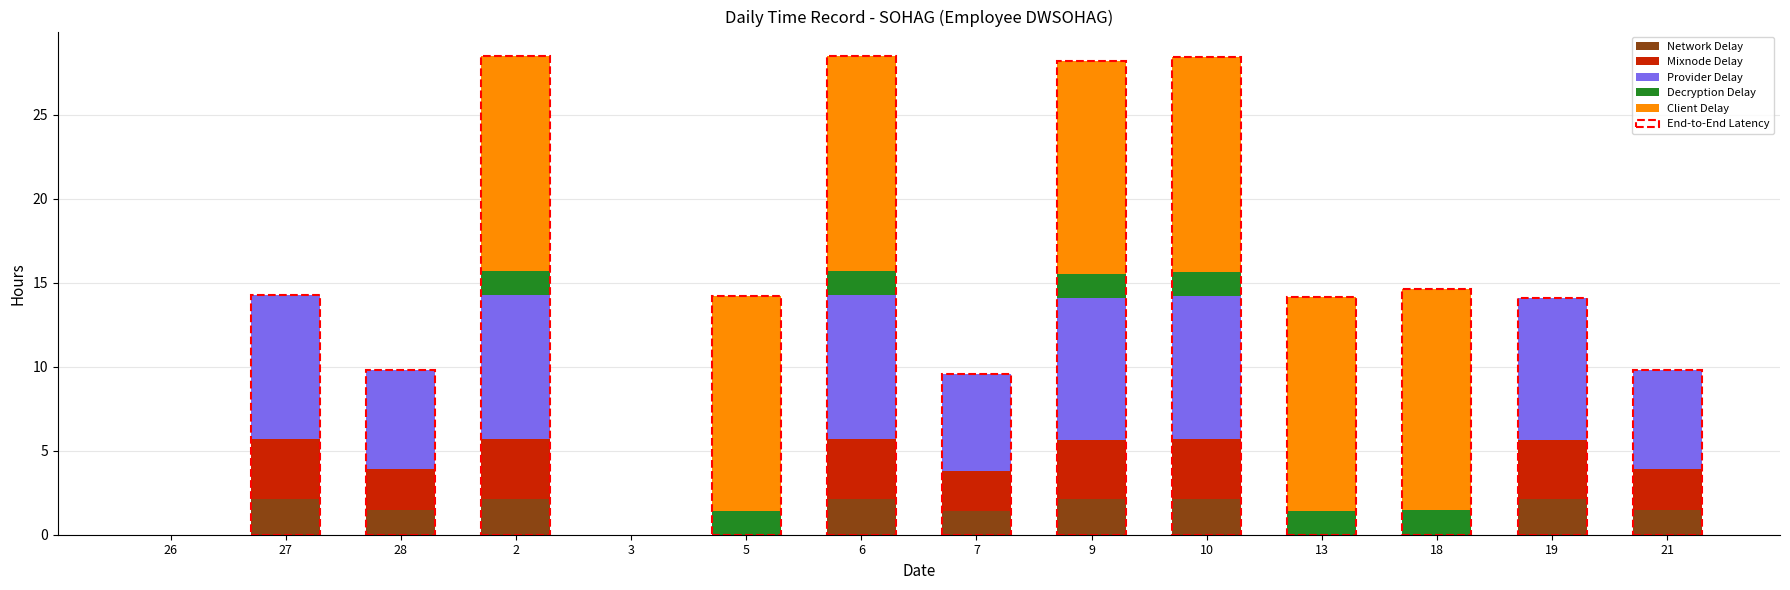

What is the highest value of the Network Delay series?

2.1